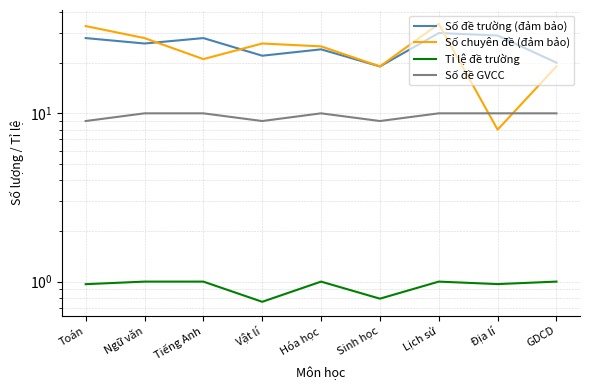

What are all the series names shown in the legend?

Số đề trường (đảm bảo), Số chuyên đề (đảm bảo), Tỉ lệ đề trường, Số đề GVCC